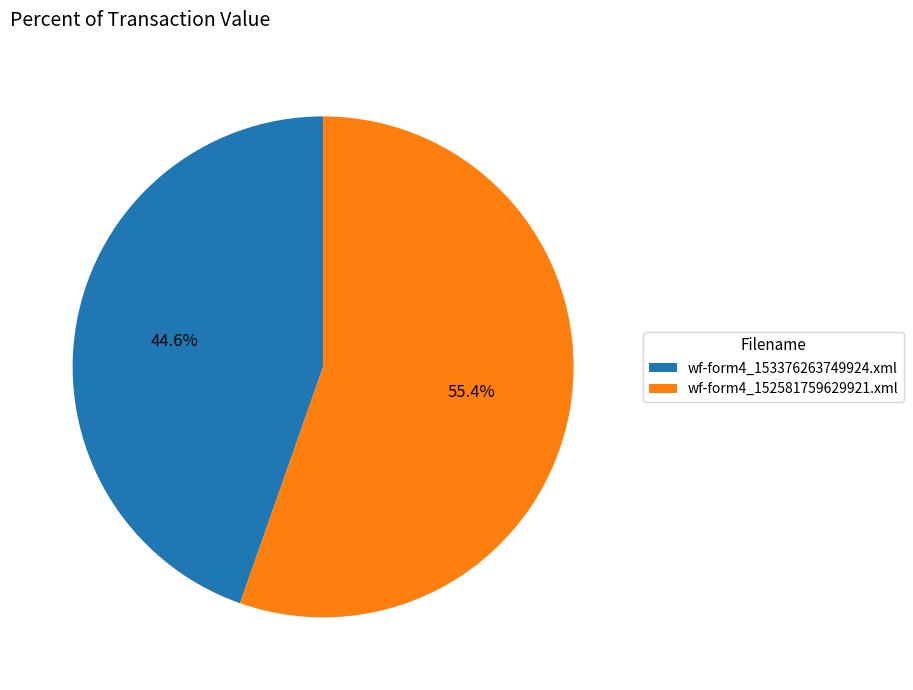

Is it true that wf-form4_152581759629921.xml is 48% of the pie?

False